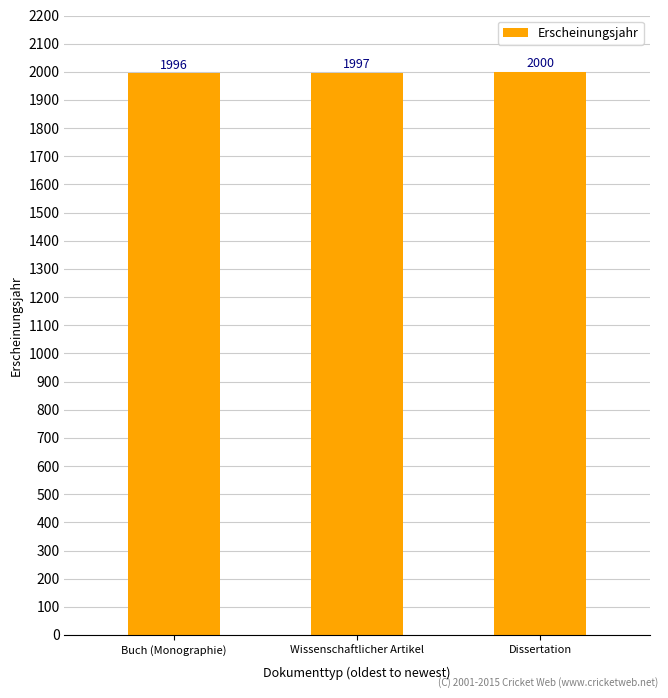

What is the ratio of the value at Wissenschaftlicher Artikel to the value at Buch (Monographie)?

1.0